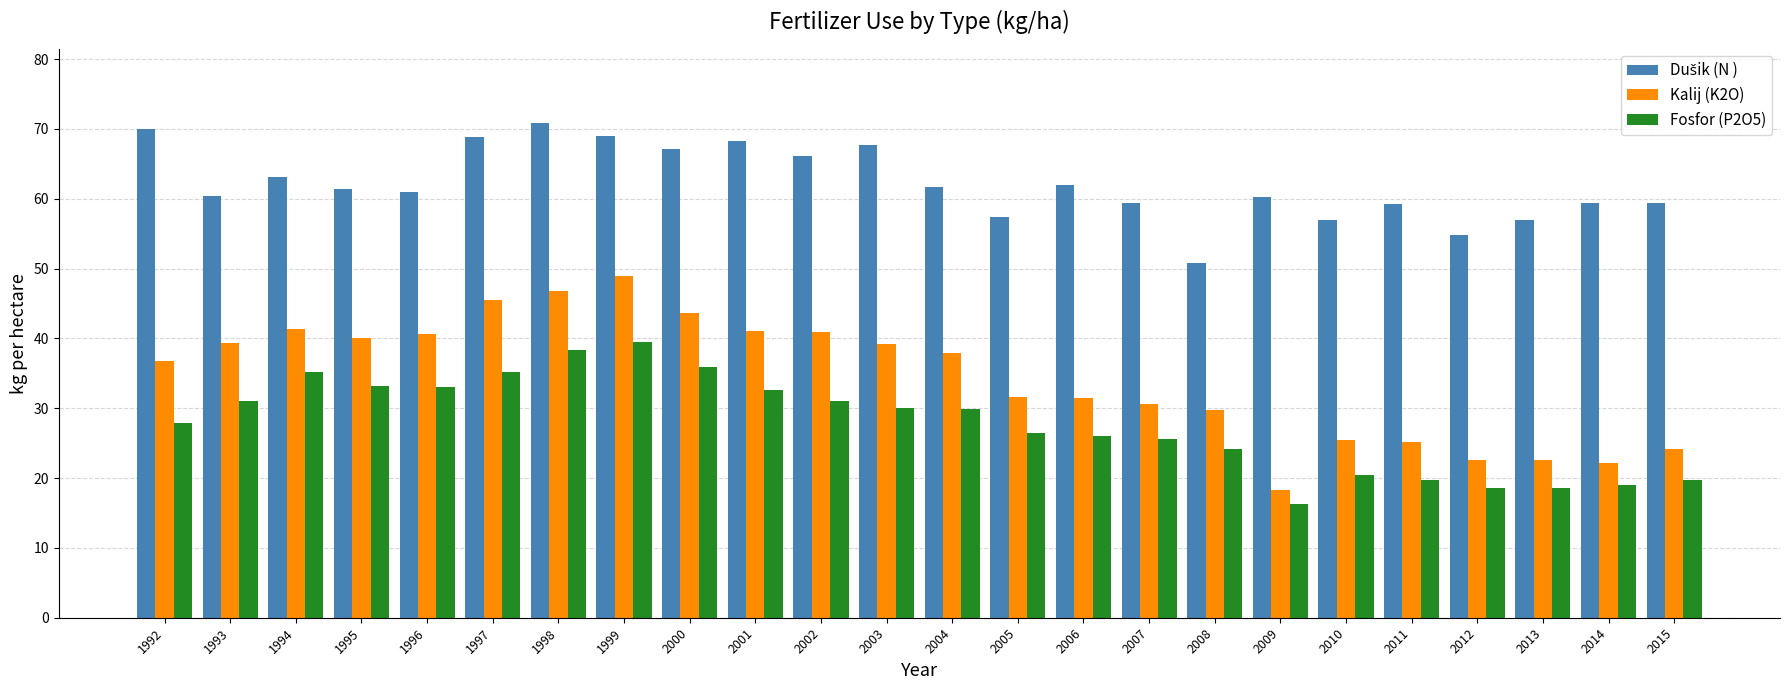

Which series changed the most between 1998 and 2010?

Kalij (K2O)